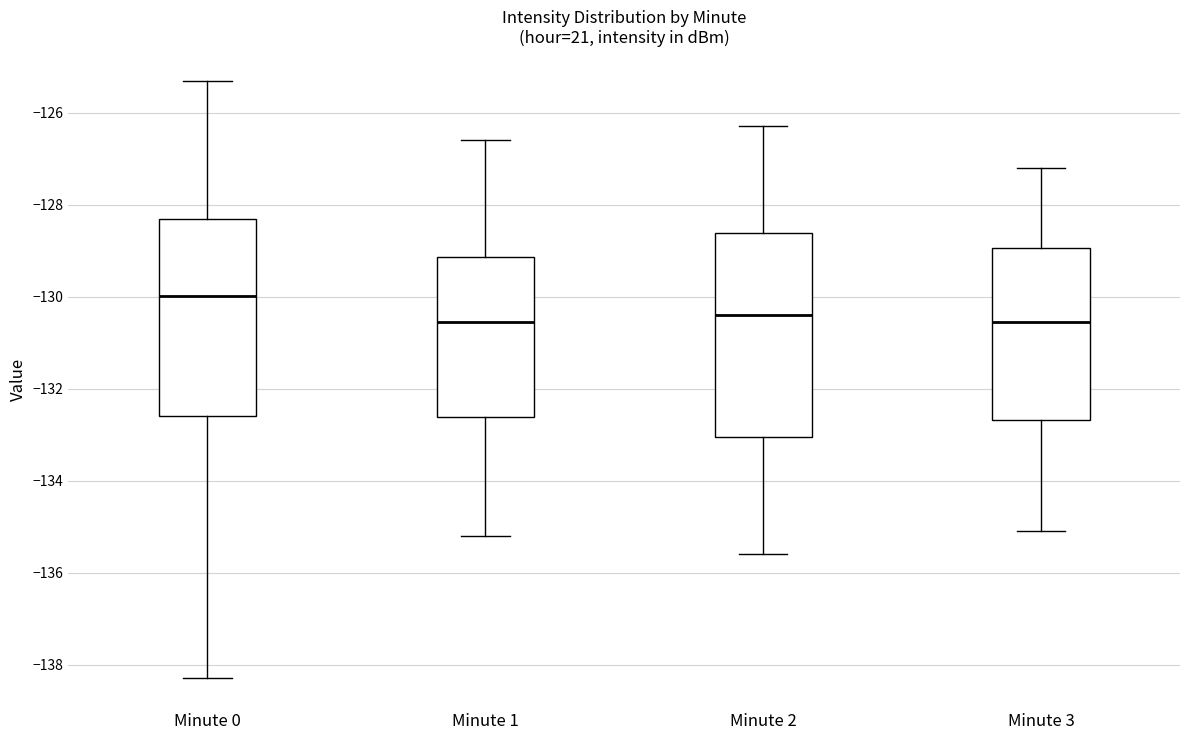

Where is the lower edge of the box for Minute 3 on the y-axis? The values are not printed on the chart, so give them approximately, as read against the axis.

-132.6